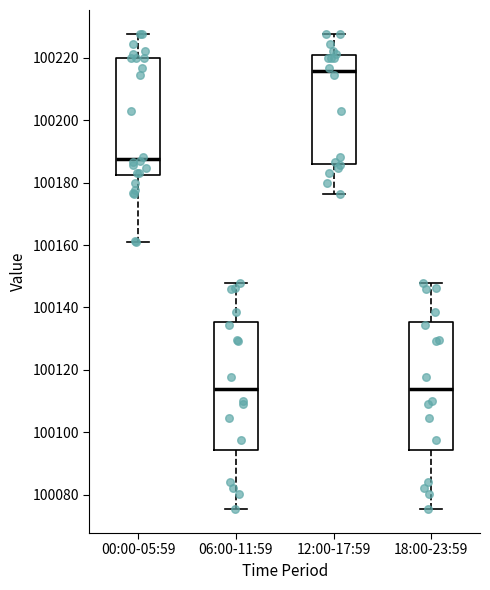

Reading left to right, read every box against the y-axis: the position of its median line, the range the box covers, and the ends of its whiskers. The values are not printed on the chart, so give them approximately, as read against the axis.

00:00-05:59: median 100188, box 100182 to 100220, whiskers 100162 to 100228
06:00-11:59: median 100114, box 100094 to 100136, whiskers 100076 to 100148
12:00-17:59: median 100216, box 100186 to 100220, whiskers 100176 to 100228
18:00-23:59: median 100114, box 100094 to 100136, whiskers 100076 to 100148